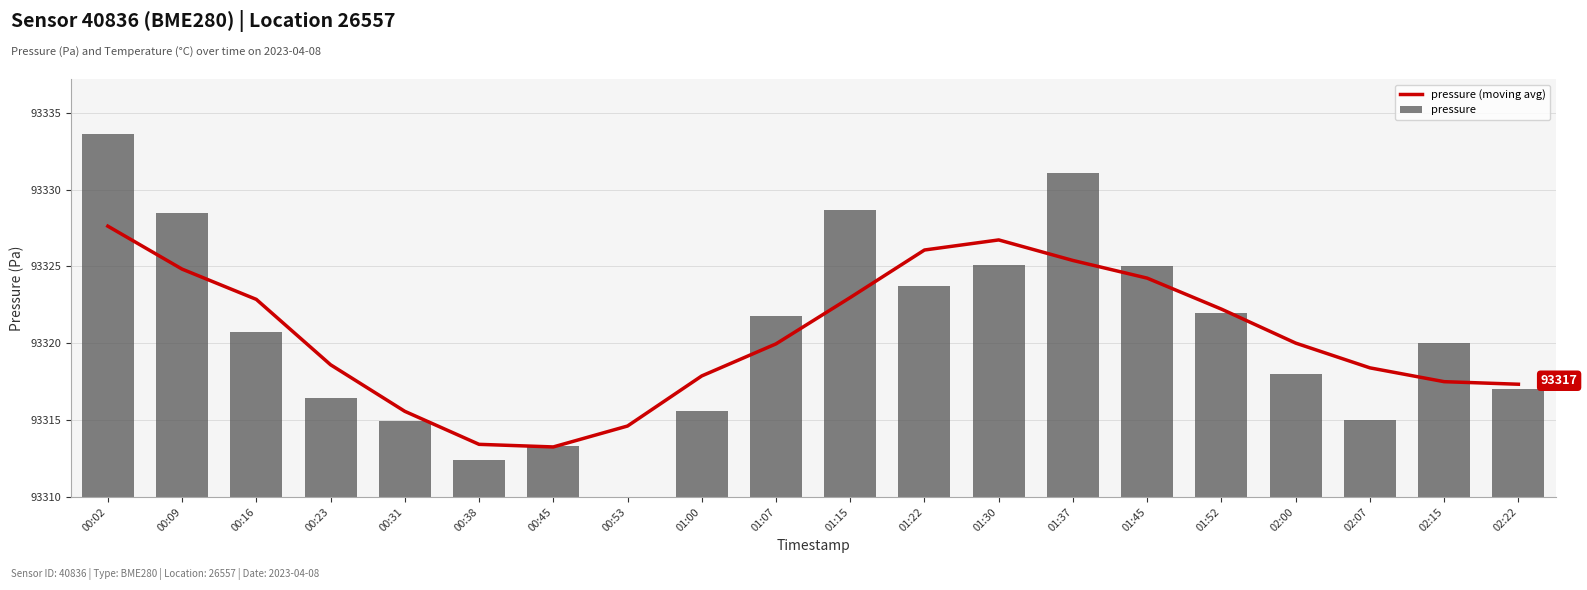

What is the difference between the maximum and minimum values in the pressure (moving avg) series?

14.4